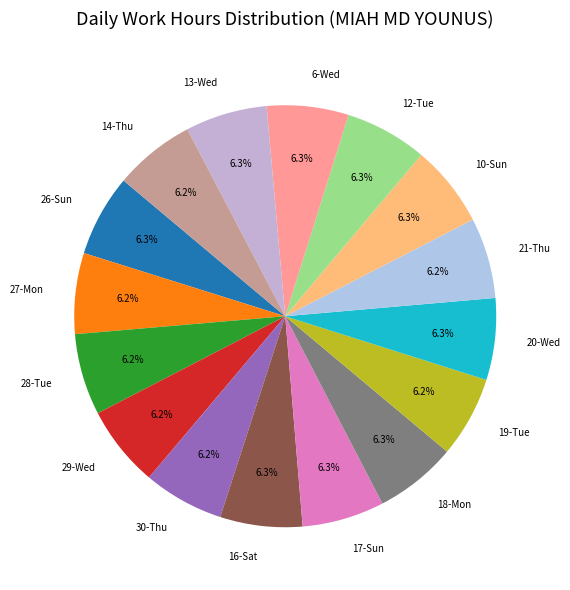

Is it true that 26-Sun is 6% of the pie?

True